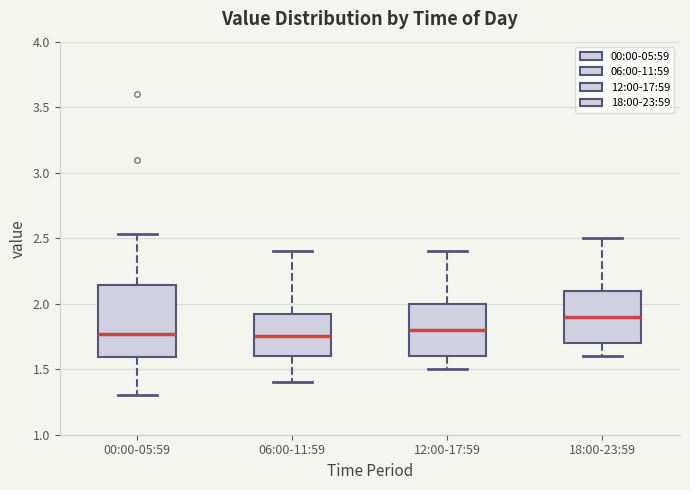

Reading left to right, transcribe this box plot: for each box, give where its median line is, the range the box spans, and where its two whiskers end, as read against the y-axis. The values are not printed on the chart, so give them approximately, as read against the axis.

00:00-05:59: median 1.75, box 1.60 to 2.15, whiskers 1.30 to 2.55
06:00-11:59: median 1.75, box 1.60 to 1.95, whiskers 1.40 to 2.40
12:00-17:59: median 1.80, box 1.60 to 2.00, whiskers 1.50 to 2.40
18:00-23:59: median 1.90, box 1.70 to 2.10, whiskers 1.60 to 2.50